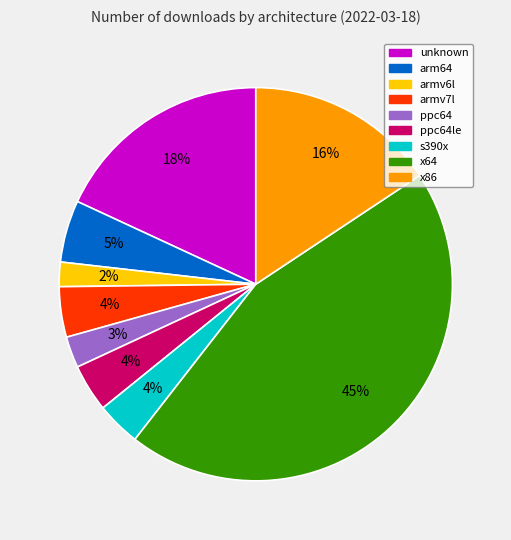

To the nearest percent, what is the difference between the largest and smallest slice percentages?

43%